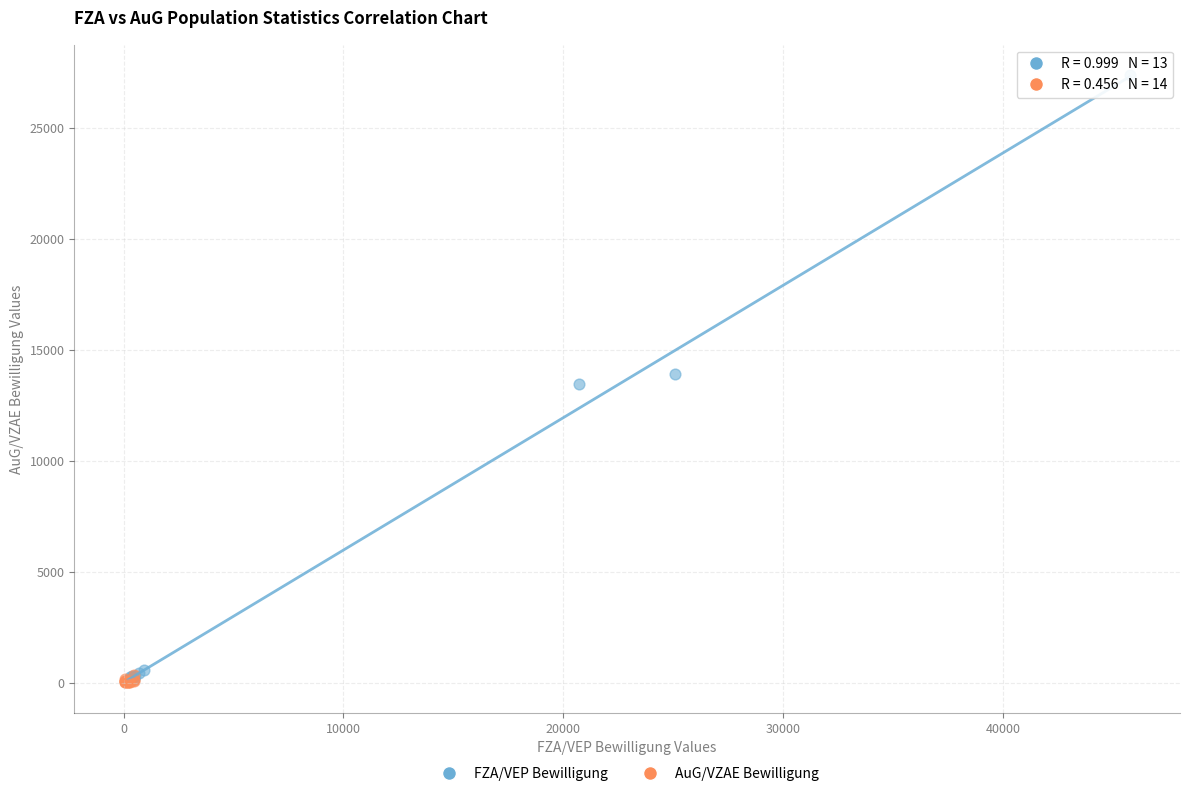

Which series has the largest Y range (max minus min)?

FZA/VEP Bewilligung